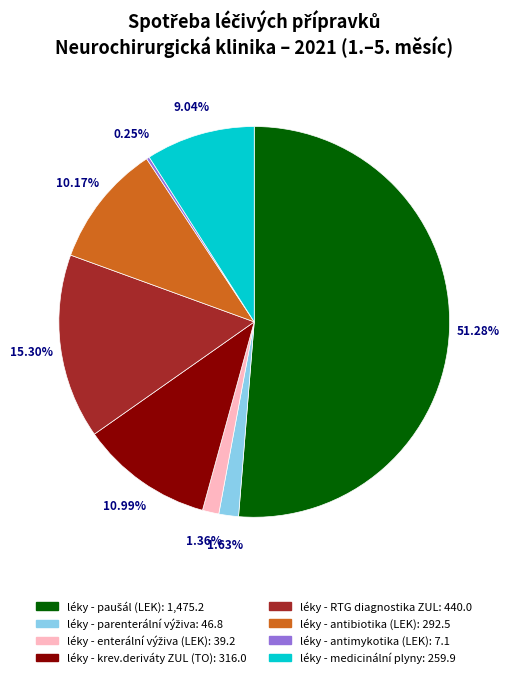

What is the ratio of the value at léky - krev.deriváty ZUL (TO) to the value at léky - antibiotika (LEK)?

1.1